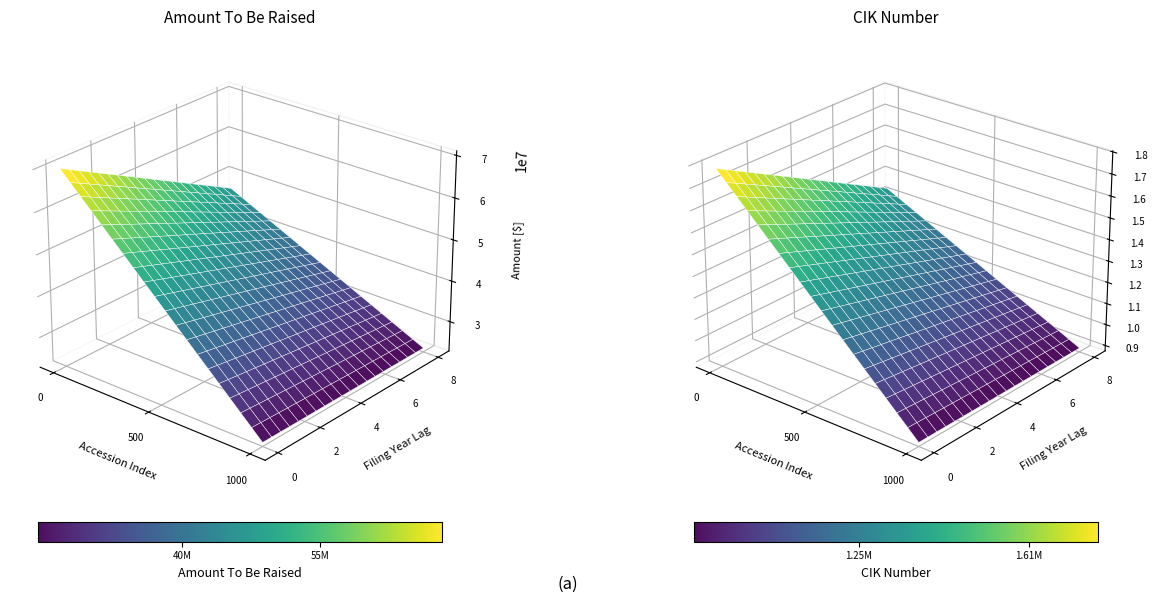

What is the total value across all series at 0?

140198710